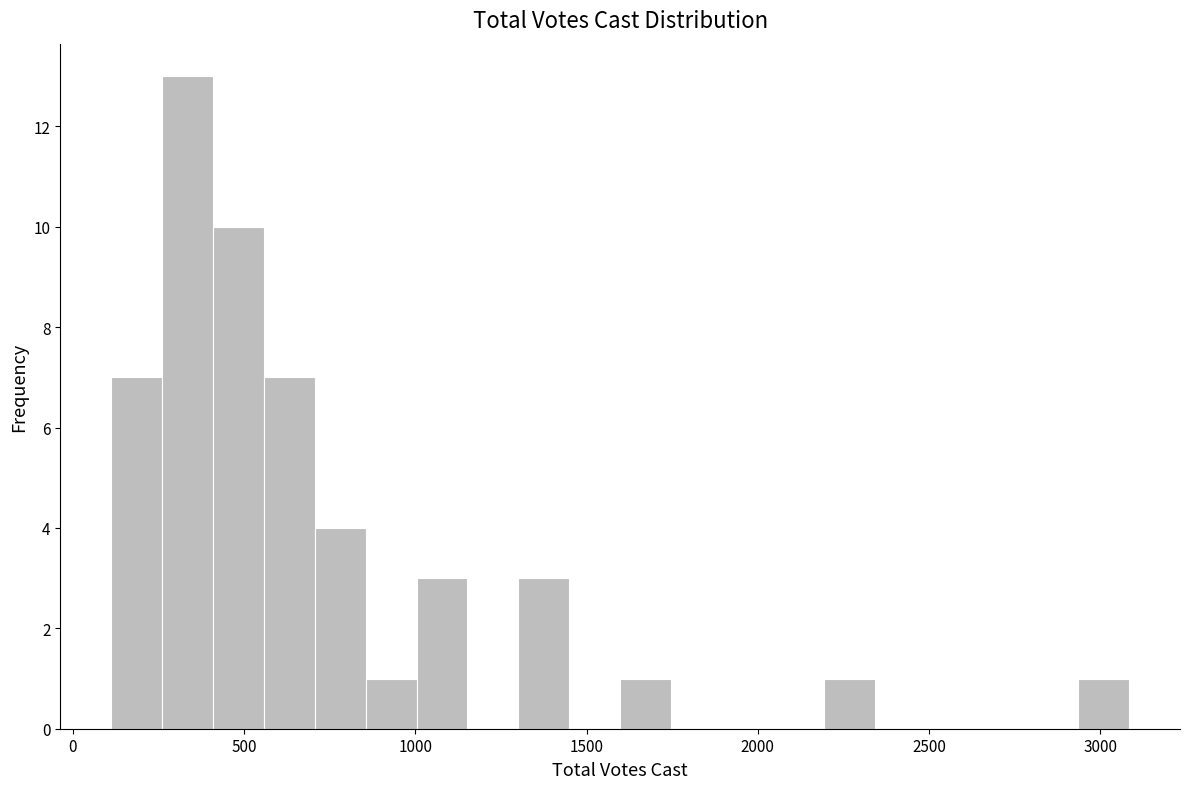

Read against the x-axis, roughly where is the centre of the tallest bar?

350